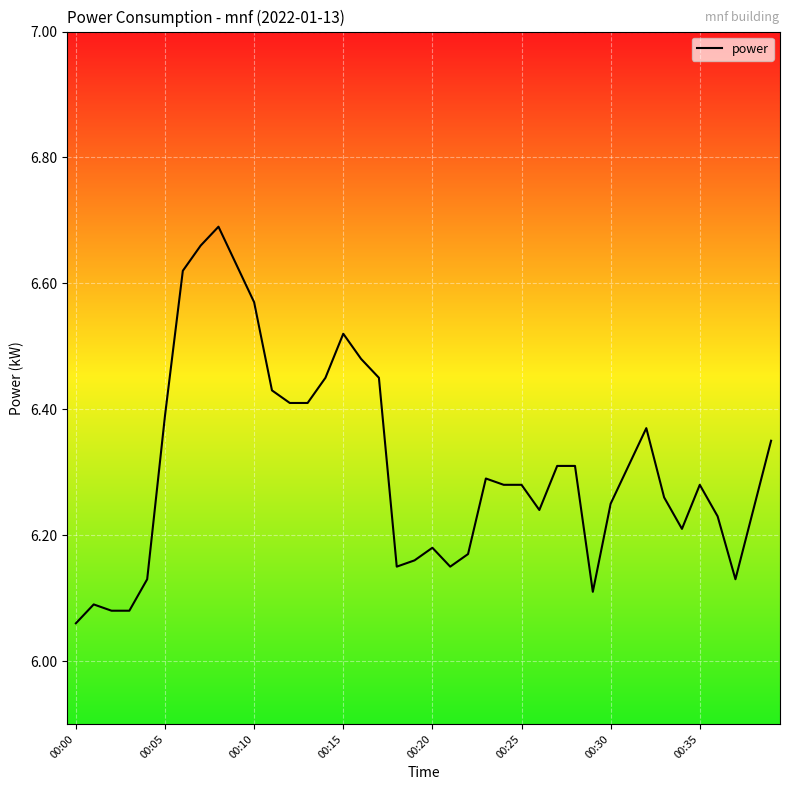

Reading left to right, transcribe all the data shown in this chart.

6.1	6.1	6.1	6.1	6.1	6.4	6.6	6.7	6.7	6.6	6.6	6.4	6.4	6.4	6.5	6.5	6.5	6.5	6.2	6.2	6.2	6.2	6.2	6.3	6.3	6.3	6.2	6.3	6.3	6.1	6.2	6.3	6.4	6.3	6.2	6.3	6.2	6.1	6.2	6.3